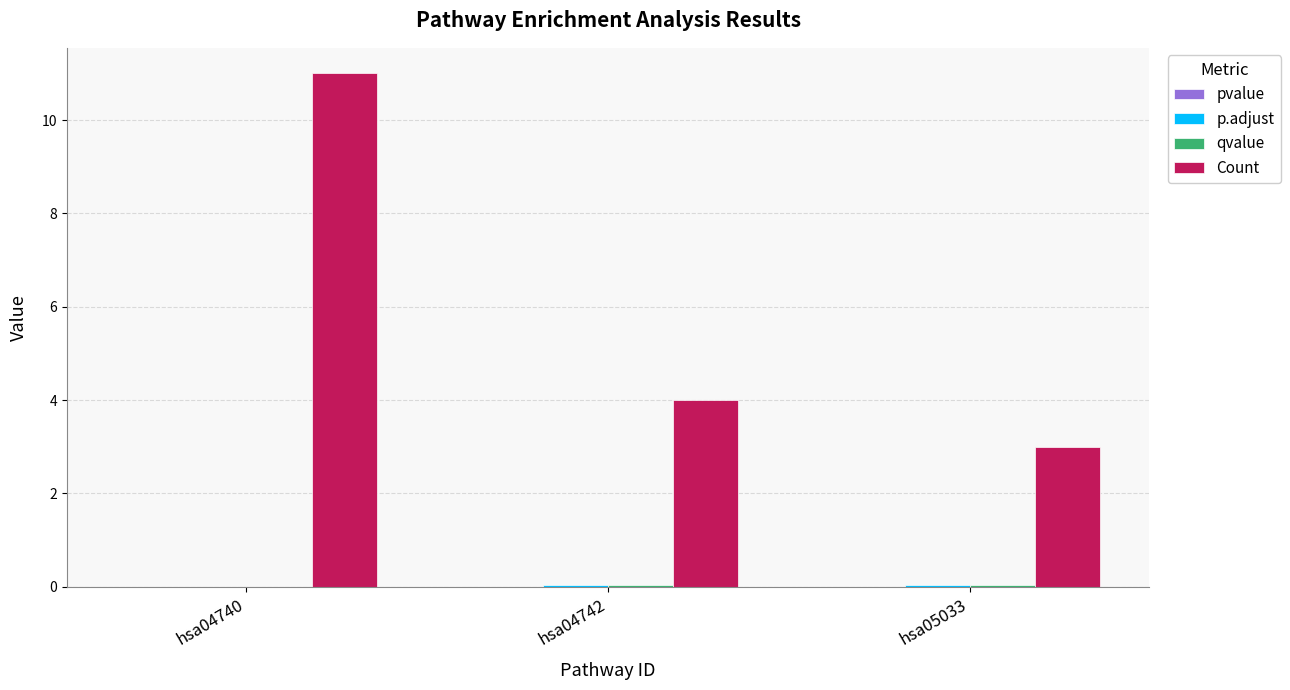

Between hsa04742 and hsa05033, which series saw the biggest shift?

Count